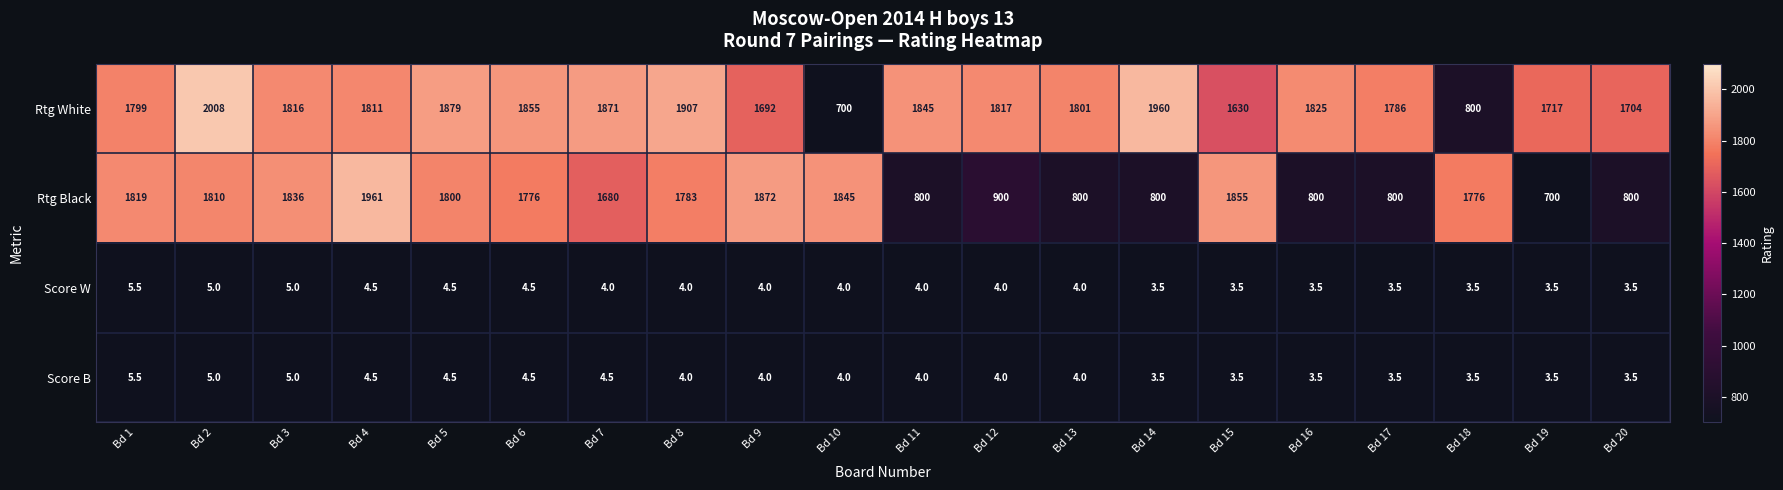

Which series changed the most between Bd 4 and Bd 8?

Rtg Black